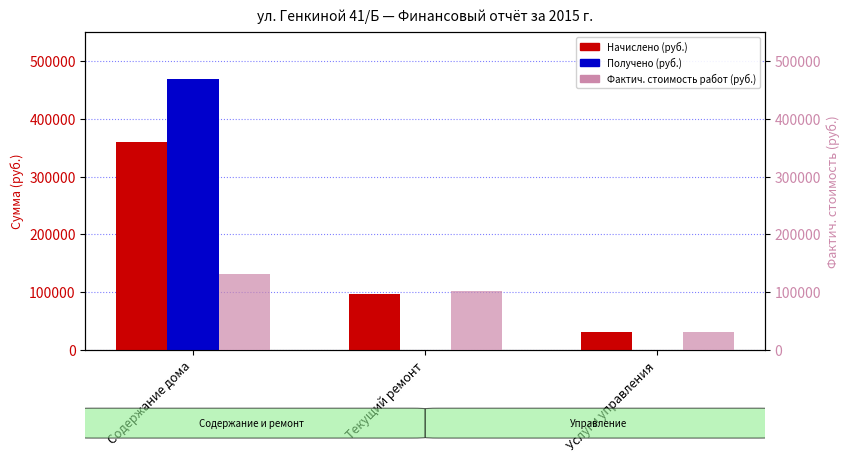

What is the label of the 2nd bar from the right?

Текущий ремонт